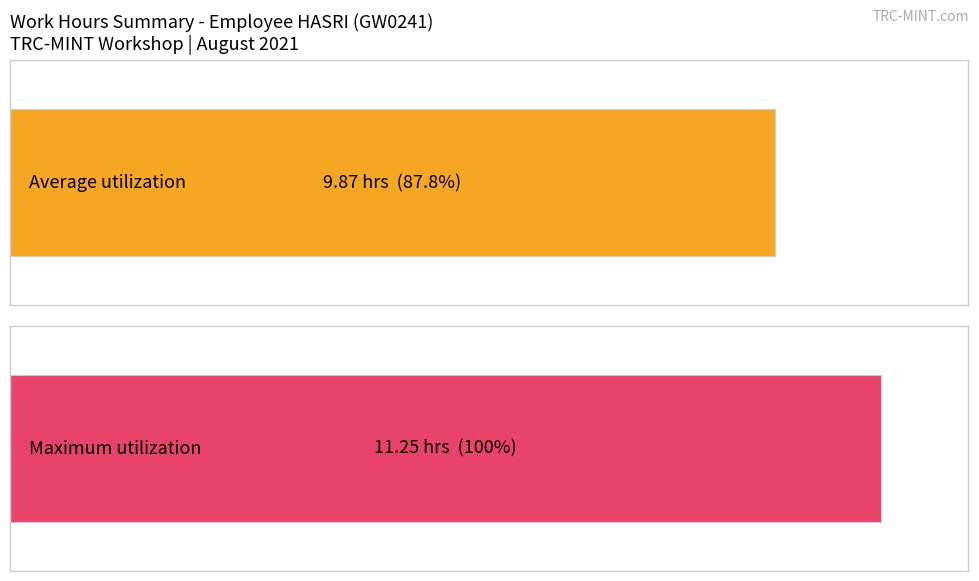

Count the number of data series in this chart.

1